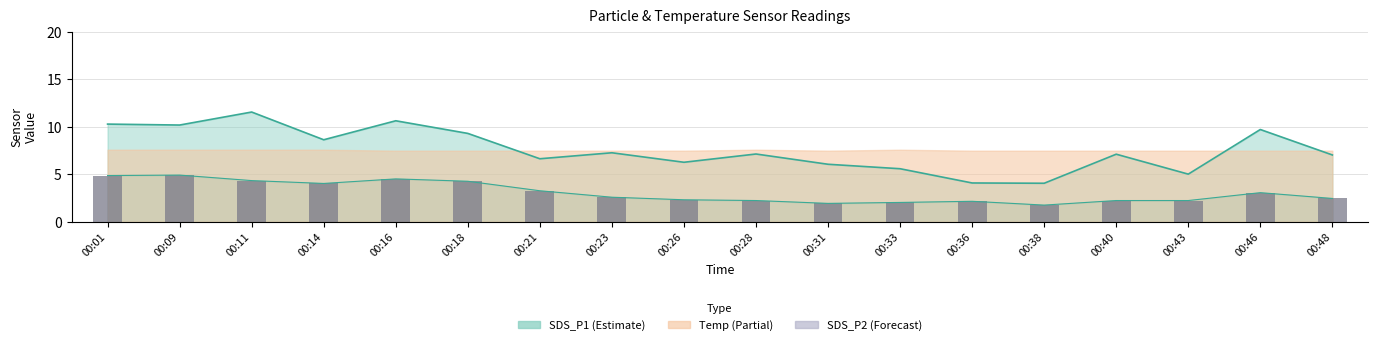

Between 00:33 and 00:38, which series saw the biggest shift?

SDS_P1 line